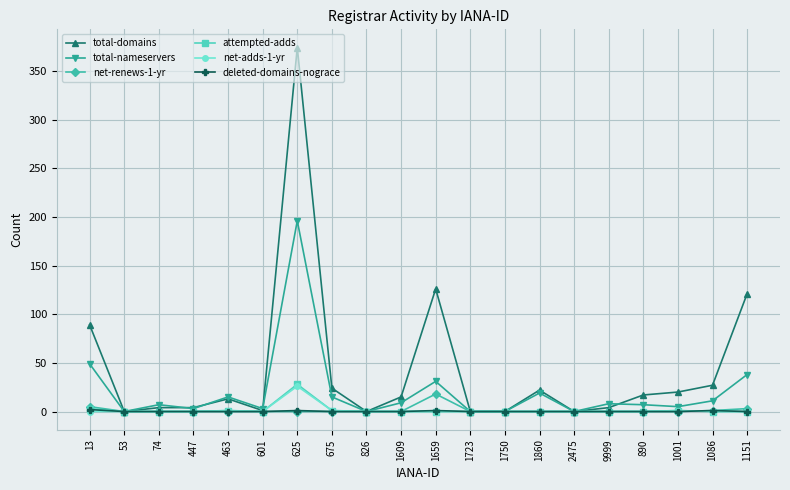

What is the spread (max minus min) of values at 1151?

121